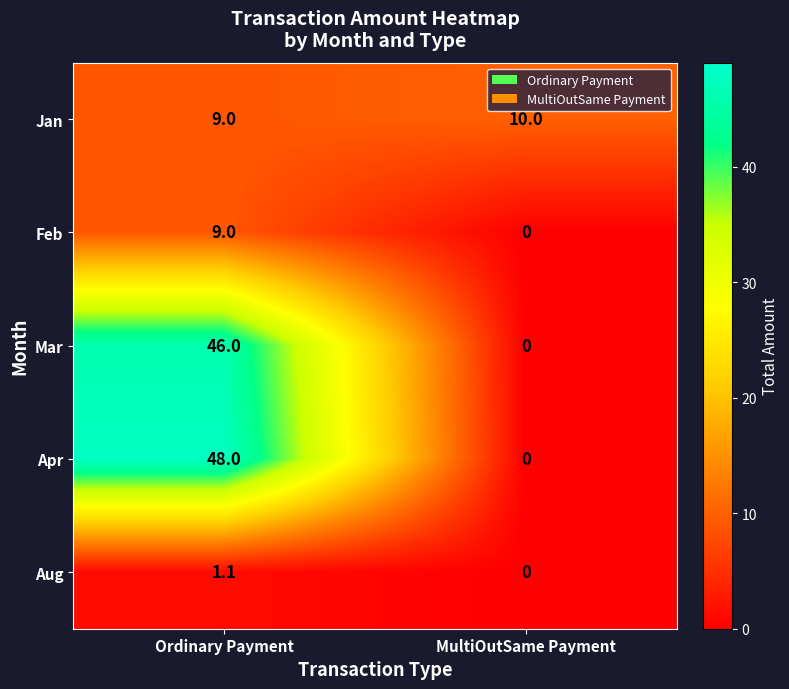

Where is Aug nearest to the value 0?

MultiOutSame Payment